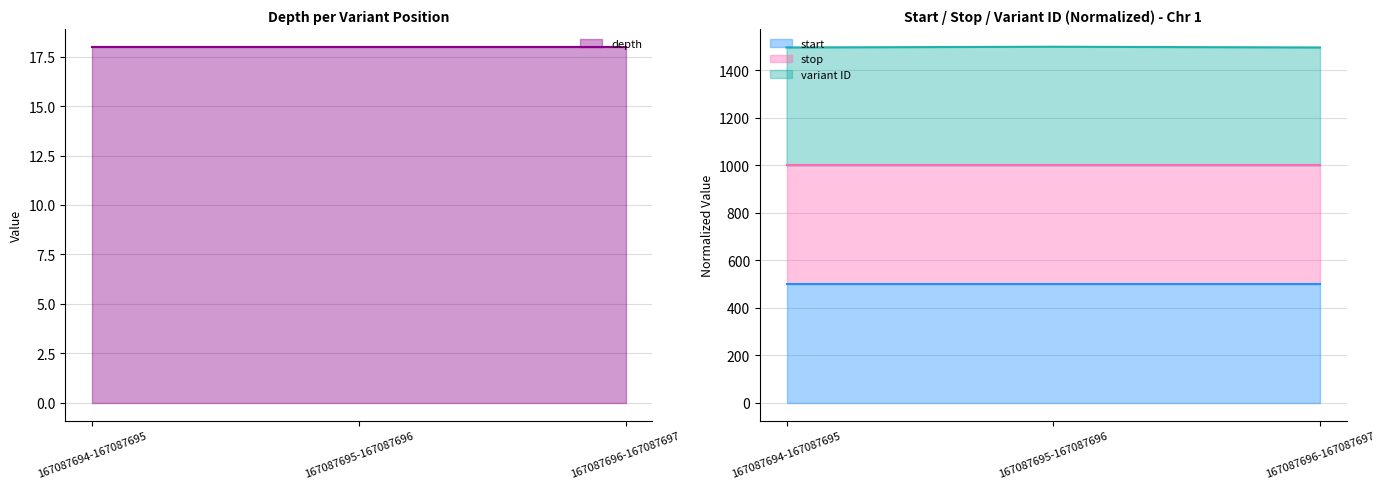

Read the start value at 167087696-167087697.

500.0